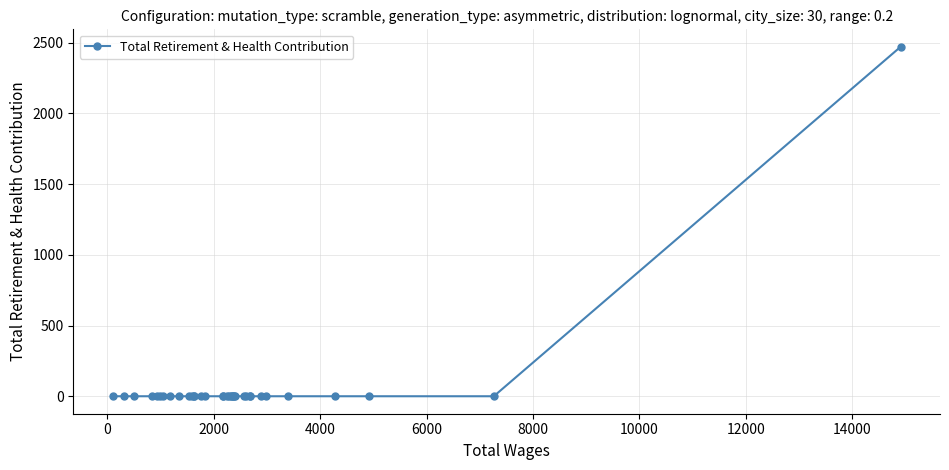

What is the label of the 24th point from the right?

11